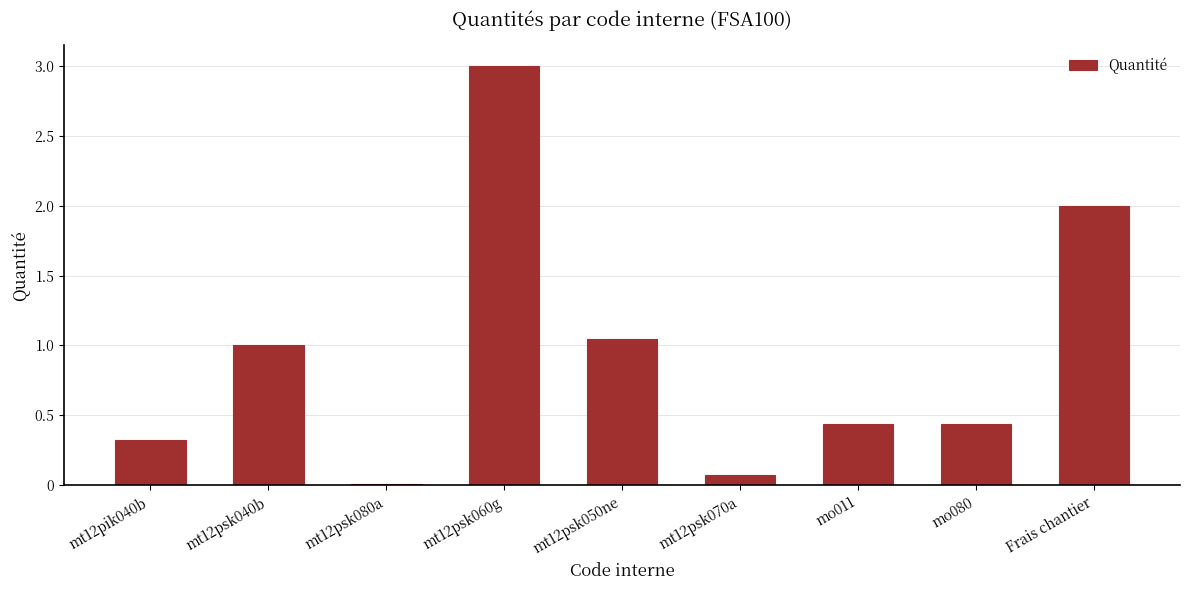

At which category does the chart reach its peak across all series?

mt12psk060g